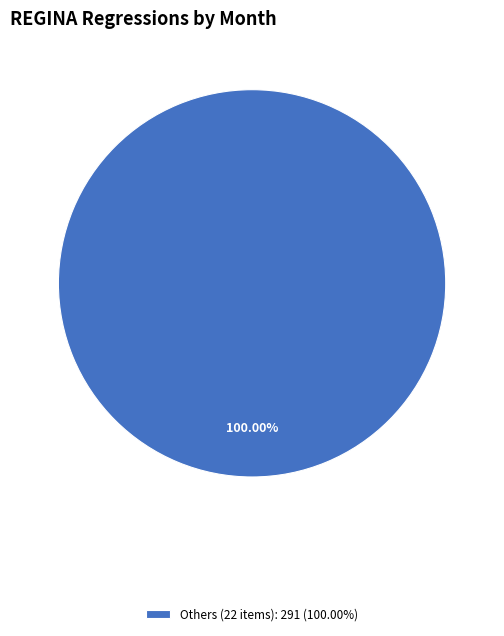

Is Others (22 items): 291 (100.00%) the majority of the pie?

Yes